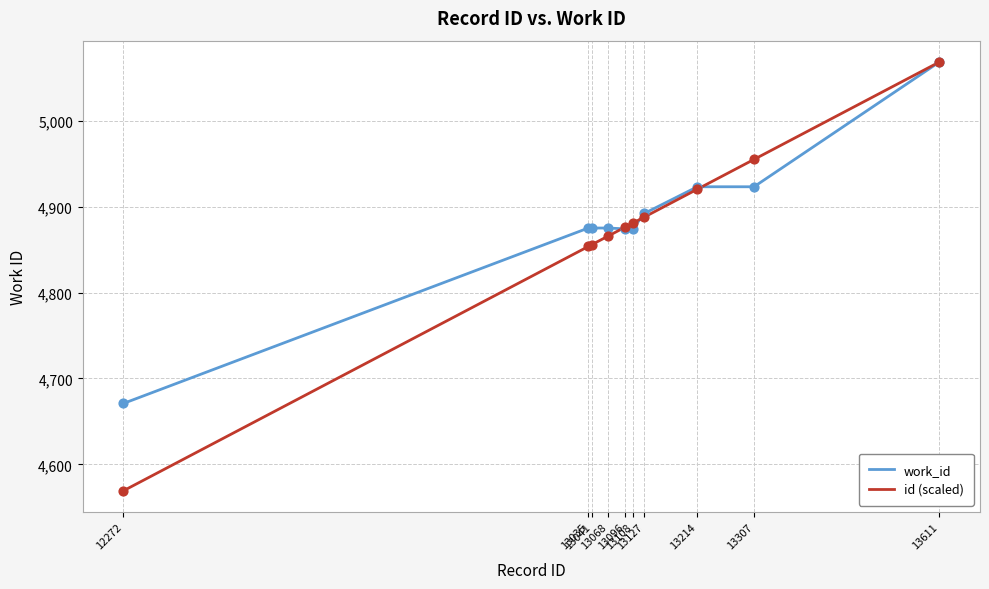

What is the total value across all series at 13307?

9877.8